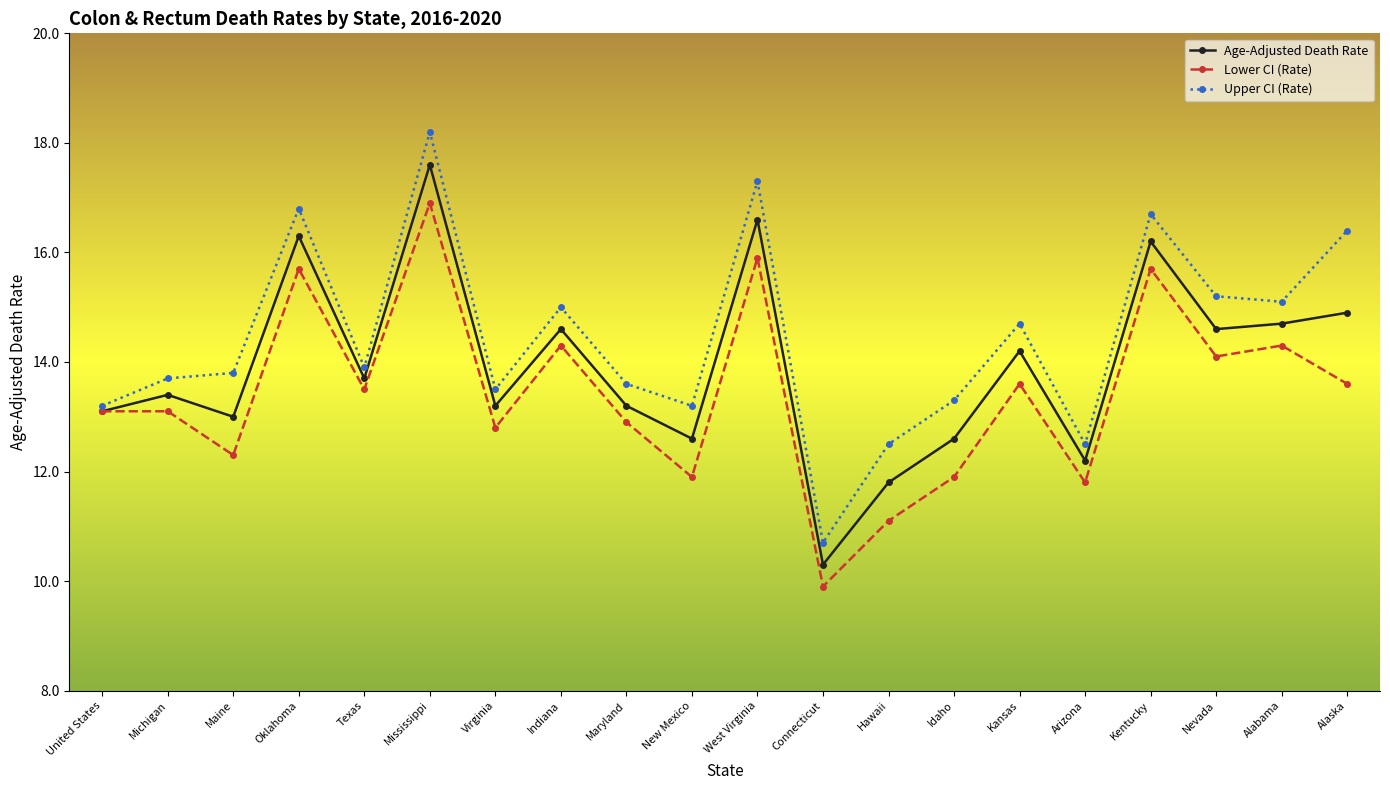

What is the difference between the second highest and second lowest values in the Upper CI (Rate) series?

4.8